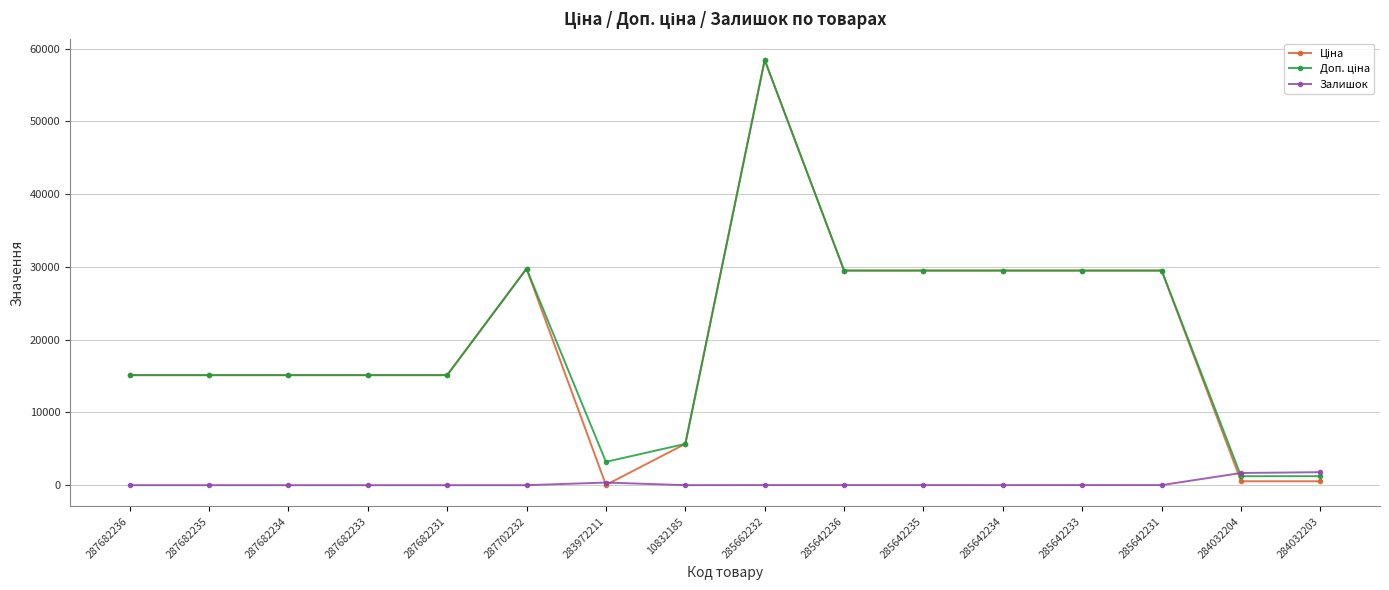

At which category does the chart reach its peak across all series?

285662232